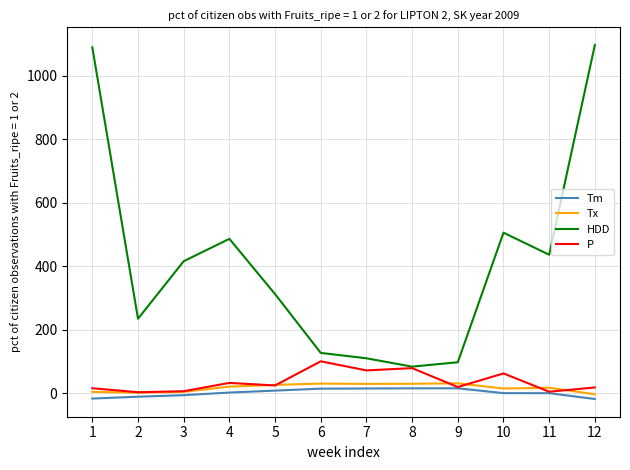

Which series has the largest range (max minus min)?

HDD